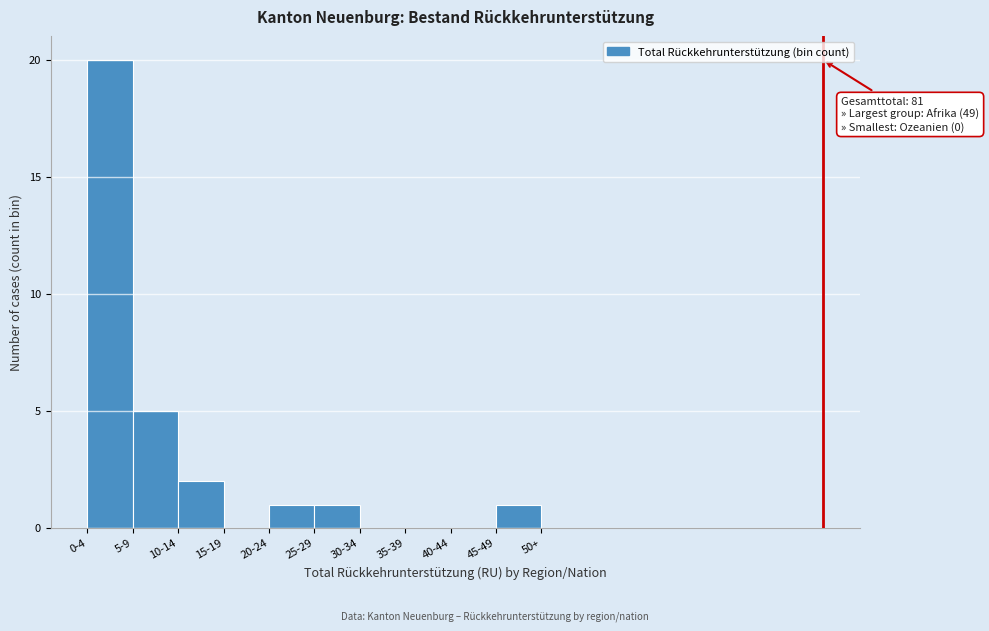

Reading left to right, extract all data points from this chart.

0-4=20	5-9=5	10-14=2	15-19=0	20-24=1	25-29=1	30-34=0	35-39=0	40-44=0	45-49=1	50+=0